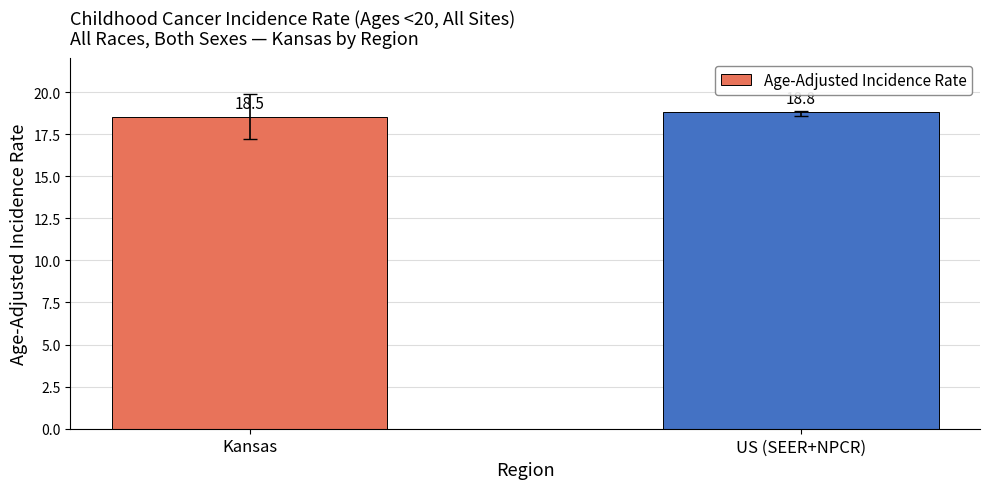

Reading right to left, transcribe all the data shown in this chart.

18.8	18.5